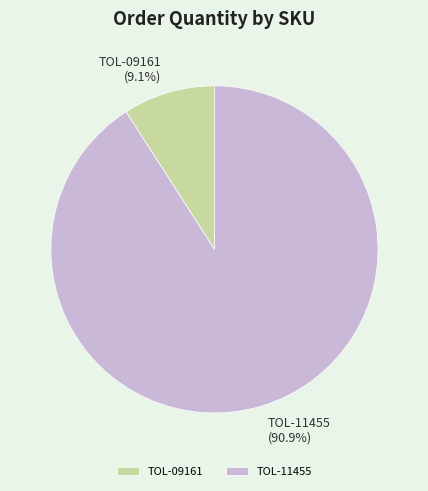

Which slice represents more than half of the pie?

TOL-11455